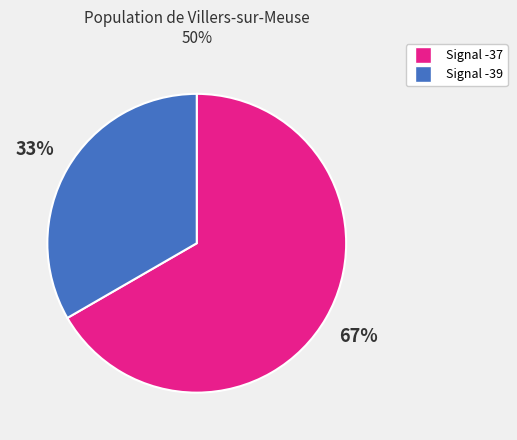

Does any single category account for the majority?

Yes